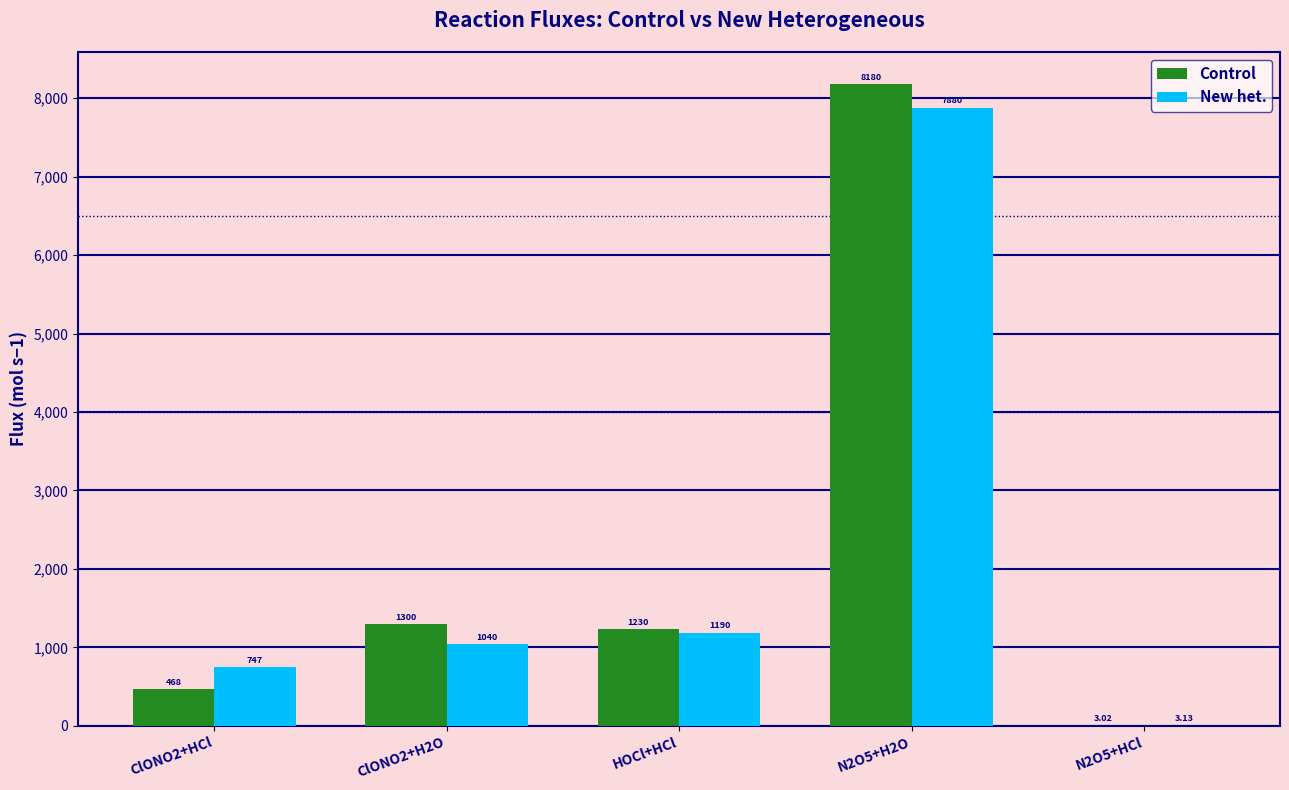

Which series changed the most between ClONO2+HCl and HOCl+HCl?

Control